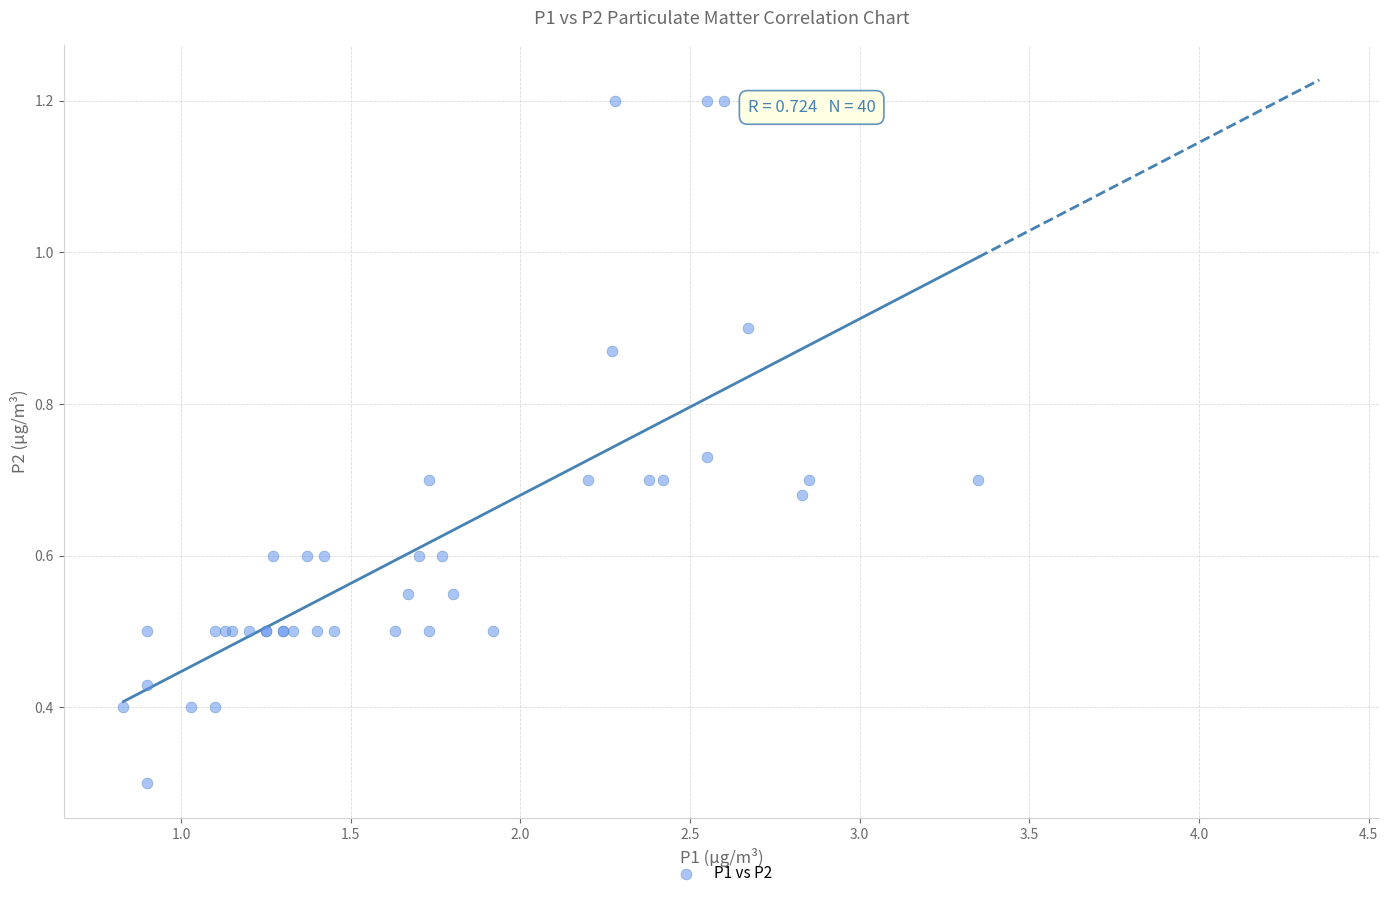

What Y value in the scatter plot is closest to 0?

0.3